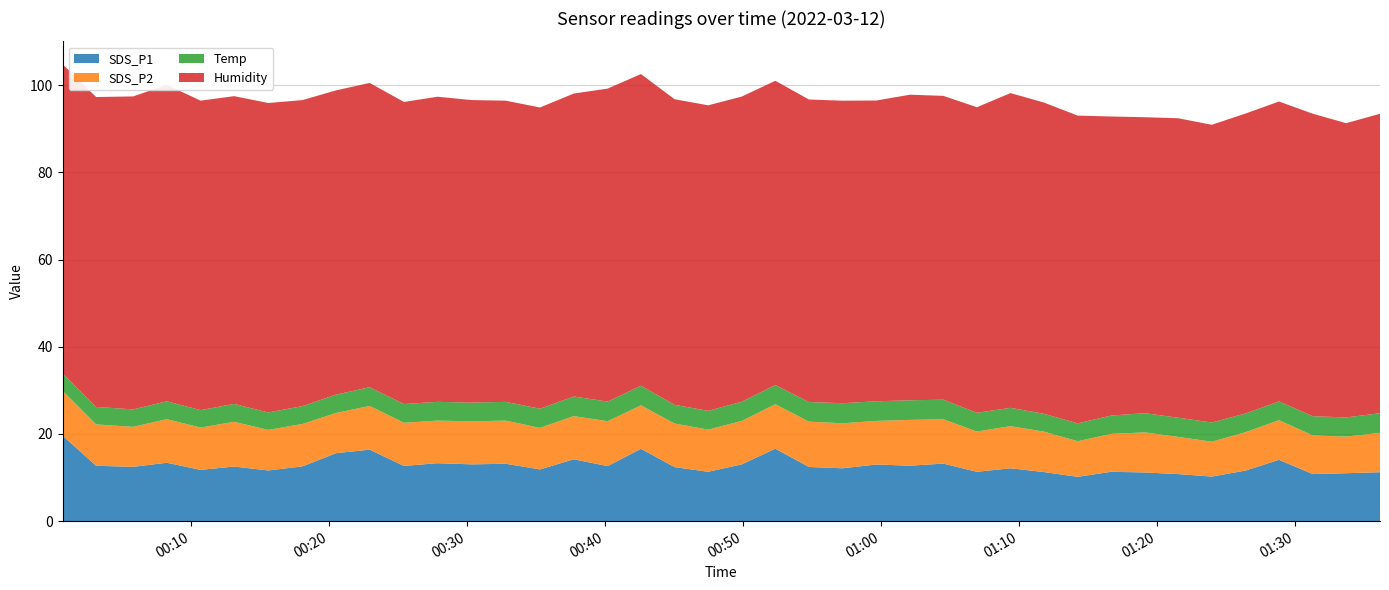

Reading right to left, transcribe all the data shown in this chart.

SDS_P1: 2022/03/12 01:36:09=11.2	2022/03/12 01:33:42=11.0	2022/03/12 01:31:17=10.8	2022/03/12 01:28:50=14.1	2022/03/12 01:26:24=11.6	2022/03/12 01:23:58=10.2	2022/03/12 01:21:32=10.8	2022/03/12 01:19:07=11.2	2022/03/12 01:16:41=11.3	2022/03/12 01:14:15=10.2	2022/03/12 01:11:48=11.3	2022/03/12 01:09:23=12.1	2022/03/12 01:06:57=11.3	2022/03/12 01:04:31=13.2	2022/03/12 01:02:06=12.7	2022/03/12 00:59:40=13.0	2022/03/12 00:57:13=12.1	2022/03/12 00:54:47=12.4	2022/03/12 00:52:21=16.6	2022/03/12 00:49:55=13.0	2022/03/12 00:47:29=11.3	2022/03/12 00:45:03=12.4	2022/03/12 00:42:37=16.6	2022/03/12 00:40:12=12.6	2022/03/12 00:37:45=14.2	2022/03/12 00:35:18=11.9	2022/03/12 00:32:49=13.2	2022/03/12 00:30:22=13.0	2022/03/12 00:27:53=13.3	2022/03/12 00:25:27=12.7	2022/03/12 00:22:58=16.4	2022/03/12 00:20:32=15.6	2022/03/12 00:18:06=12.6	2022/03/12 00:15:37=11.6	2022/03/12 00:13:09=12.5	2022/03/12 00:10:43=11.8	2022/03/12 00:08:16=13.4	2022/03/12 00:05:50=12.5	2022/03/12 00:03:09=12.7	2022/03/12 00:00:43=19.6
SDS_P2: 2022/03/12 01:36:09=9.0	2022/03/12 01:33:42=8.4	2022/03/12 01:31:17=8.9	2022/03/12 01:28:50=9.1	2022/03/12 01:26:24=8.8	2022/03/12 01:23:58=8.0	2022/03/12 01:21:32=8.5	2022/03/12 01:19:07=9.2	2022/03/12 01:16:41=8.7	2022/03/12 01:14:15=8.2	2022/03/12 01:11:48=9.3	2022/03/12 01:09:23=9.7	2022/03/12 01:06:57=9.2	2022/03/12 01:04:31=10.2	2022/03/12 01:02:06=10.5	2022/03/12 00:59:40=10.0	2022/03/12 00:57:13=10.3	2022/03/12 00:54:47=10.4	2022/03/12 00:52:21=10.2	2022/03/12 00:49:55=10.0	2022/03/12 00:47:29=9.7	2022/03/12 00:45:03=10.0	2022/03/12 00:42:37=10.0	2022/03/12 00:40:12=10.3	2022/03/12 00:37:45=9.9	2022/03/12 00:35:18=9.5	2022/03/12 00:32:49=9.9	2022/03/12 00:30:22=9.9	2022/03/12 00:27:53=9.8	2022/03/12 00:25:27=9.9	2022/03/12 00:22:58=10.0	2022/03/12 00:20:32=9.2	2022/03/12 00:18:06=9.7	2022/03/12 00:15:37=9.3	2022/03/12 00:13:09=10.3	2022/03/12 00:10:43=9.7	2022/03/12 00:08:16=10.0	2022/03/12 00:05:50=9.2	2022/03/12 00:03:09=9.5	2022/03/12 00:00:43=10.3
Temp: 2022/03/12 01:36:09=4.5	2022/03/12 01:33:42=4.4	2022/03/12 01:31:17=4.4	2022/03/12 01:28:50=4.3	2022/03/12 01:26:24=4.3	2022/03/12 01:23:58=4.4	2022/03/12 01:21:32=4.4	2022/03/12 01:19:07=4.4	2022/03/12 01:16:41=4.2	2022/03/12 01:14:15=4.1	2022/03/12 01:11:48=4.1	2022/03/12 01:09:23=4.2	2022/03/12 01:06:57=4.3	2022/03/12 01:04:31=4.5	2022/03/12 01:02:06=4.5	2022/03/12 00:59:40=4.5	2022/03/12 00:57:13=4.6	2022/03/12 00:54:47=4.5	2022/03/12 00:52:21=4.4	2022/03/12 00:49:55=4.4	2022/03/12 00:47:29=4.3	2022/03/12 00:45:03=4.3	2022/03/12 00:42:37=4.5	2022/03/12 00:40:12=4.5	2022/03/12 00:37:45=4.5	2022/03/12 00:35:18=4.4	2022/03/12 00:32:49=4.3	2022/03/12 00:30:22=4.3	2022/03/12 00:27:53=4.3	2022/03/12 00:25:27=4.3	2022/03/12 00:22:58=4.3	2022/03/12 00:20:32=4.2	2022/03/12 00:18:06=4.1	2022/03/12 00:15:37=4.0	2022/03/12 00:13:09=4.1	2022/03/12 00:10:43=4.0	2022/03/12 00:08:16=4.1	2022/03/12 00:05:50=4.0	2022/03/12 00:03:09=4.0	2022/03/12 00:00:43=4.0
Humidity: 2022/03/12 01:36:09=68.7	2022/03/12 01:33:42=67.5	2022/03/12 01:31:17=69.4	2022/03/12 01:28:50=68.8	2022/03/12 01:26:24=68.8	2022/03/12 01:23:58=68.3	2022/03/12 01:21:32=68.7	2022/03/12 01:19:07=67.9	2022/03/12 01:16:41=68.6	2022/03/12 01:14:15=70.6	2022/03/12 01:11:48=71.4	2022/03/12 01:09:23=72.2	2022/03/12 01:06:57=70.1	2022/03/12 01:04:31=69.7	2022/03/12 01:02:06=70.1	2022/03/12 00:59:40=69.0	2022/03/12 00:57:13=69.4	2022/03/12 00:54:47=69.4	2022/03/12 00:52:21=69.8	2022/03/12 00:49:55=70.0	2022/03/12 00:47:29=70.1	2022/03/12 00:45:03=70.1	2022/03/12 00:42:37=71.5	2022/03/12 00:40:12=71.8	2022/03/12 00:37:45=69.5	2022/03/12 00:35:18=69.1	2022/03/12 00:32:49=69.1	2022/03/12 00:30:22=69.4	2022/03/12 00:27:53=70.0	2022/03/12 00:25:27=69.3	2022/03/12 00:22:58=69.8	2022/03/12 00:20:32=69.8	2022/03/12 00:18:06=70.2	2022/03/12 00:15:37=71.0	2022/03/12 00:13:09=70.6	2022/03/12 00:10:43=71.0	2022/03/12 00:08:16=72.6	2022/03/12 00:05:50=71.8	2022/03/12 00:03:09=71.1	2022/03/12 00:00:43=70.9